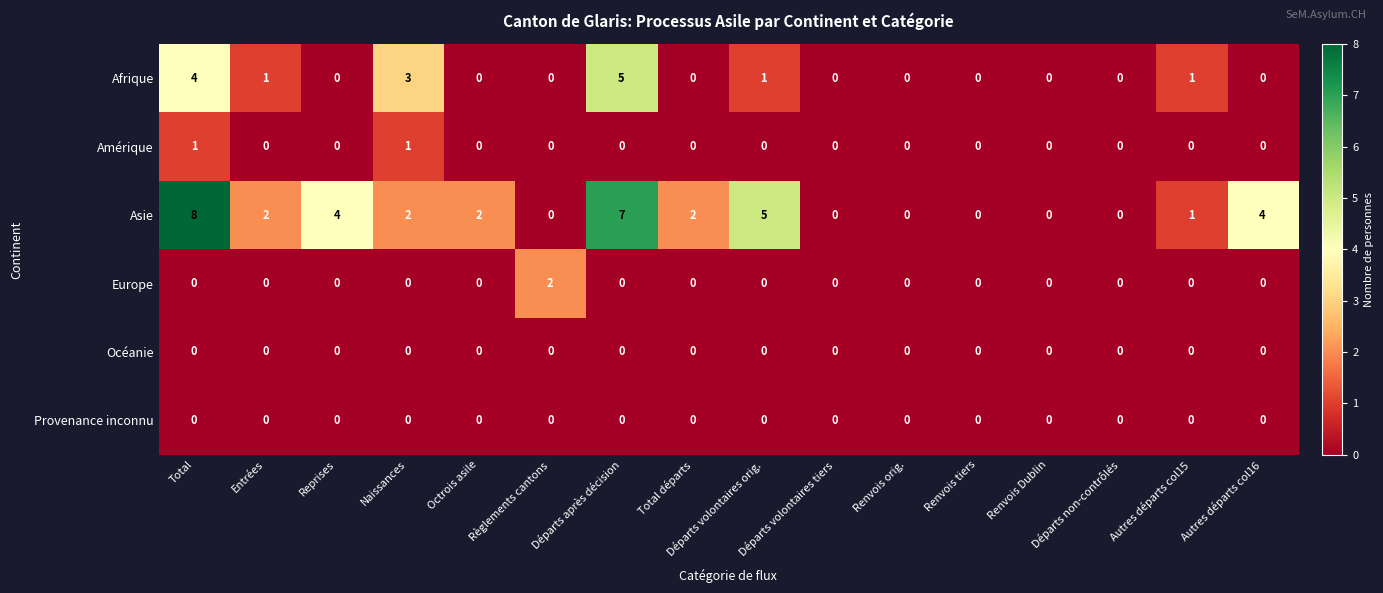

What is the maximum value shown in the chart?

8